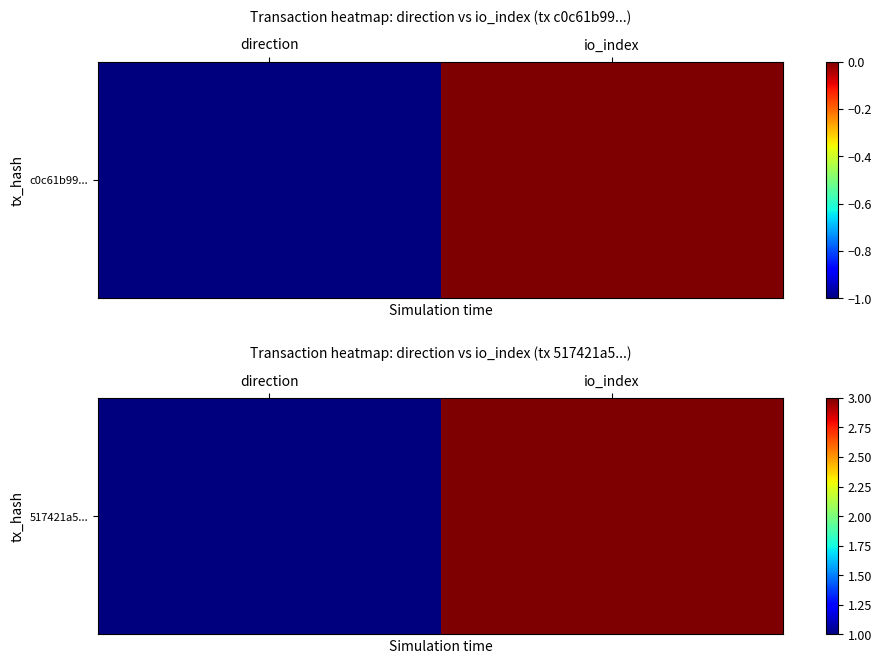

What is the sum of the values at io_index and direction?

4